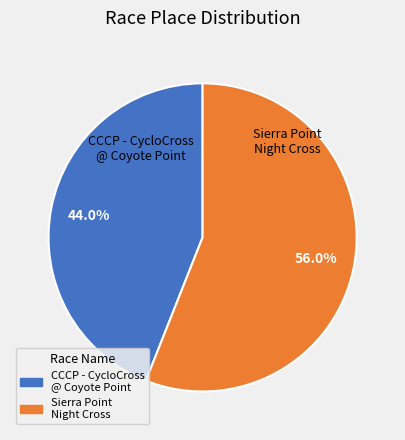

To the nearest percent, what percentage of the pie is Sierra Point Night Cross?

56%